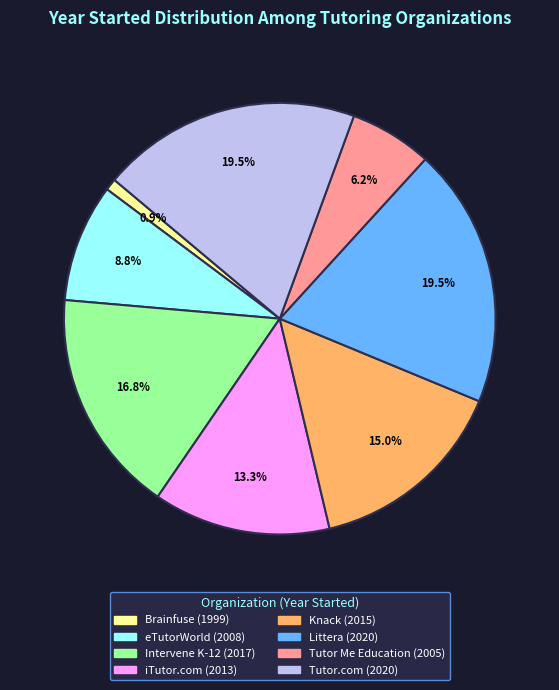

To the nearest percent, what percentage of the pie is Intervene K-12?

17%